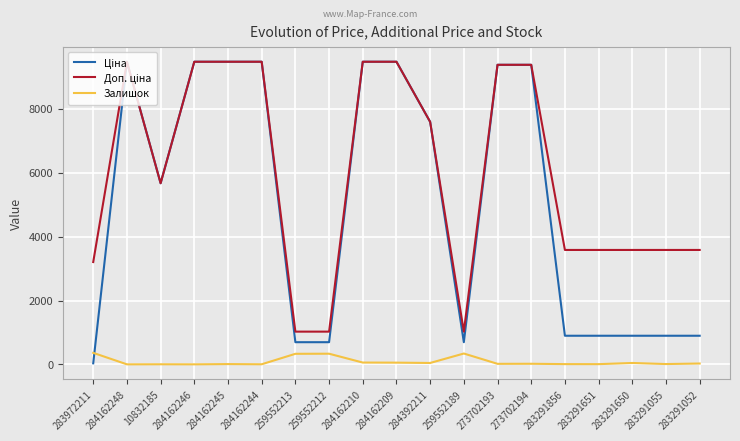

Where is Залишок nearest to the value 180?

284162210